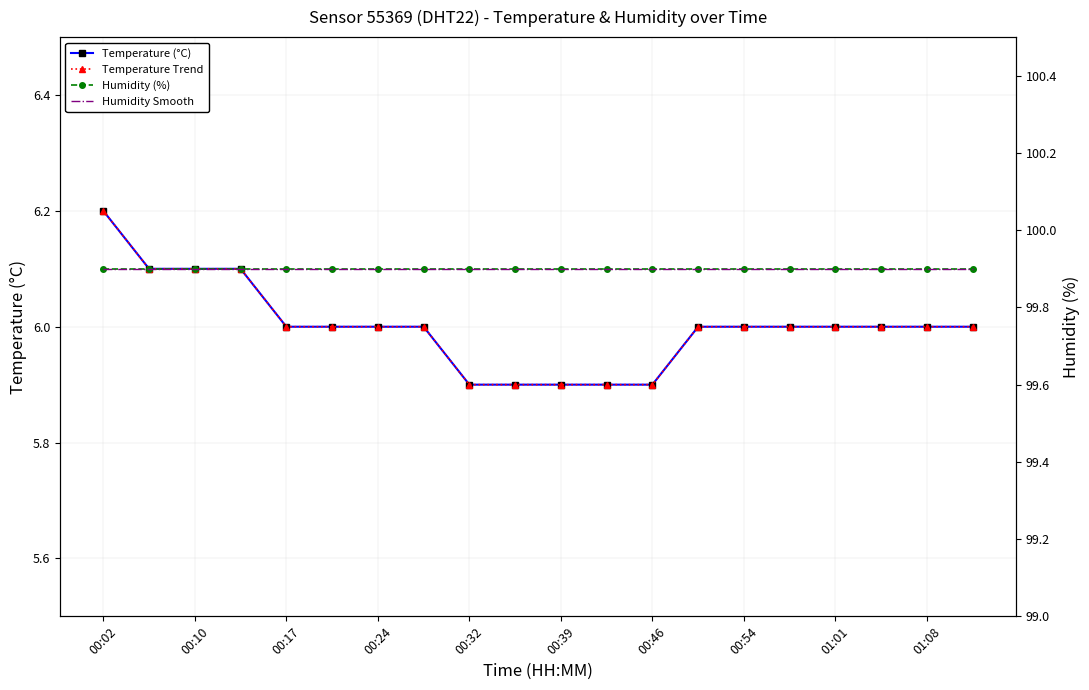

Rank the series by their maximum value, from lowest to highest.

Temperature (°C), Temperature Trend, Humidity (%), Humidity Smooth